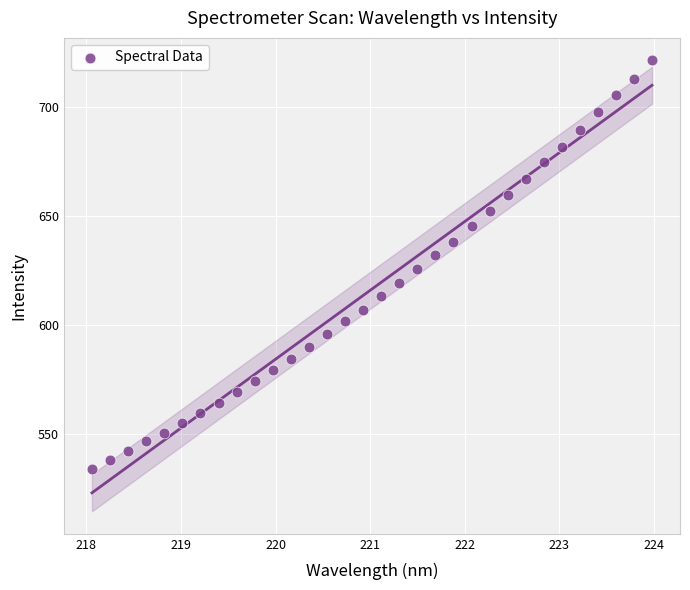

What is the range of X values (max minus min)?

5.9